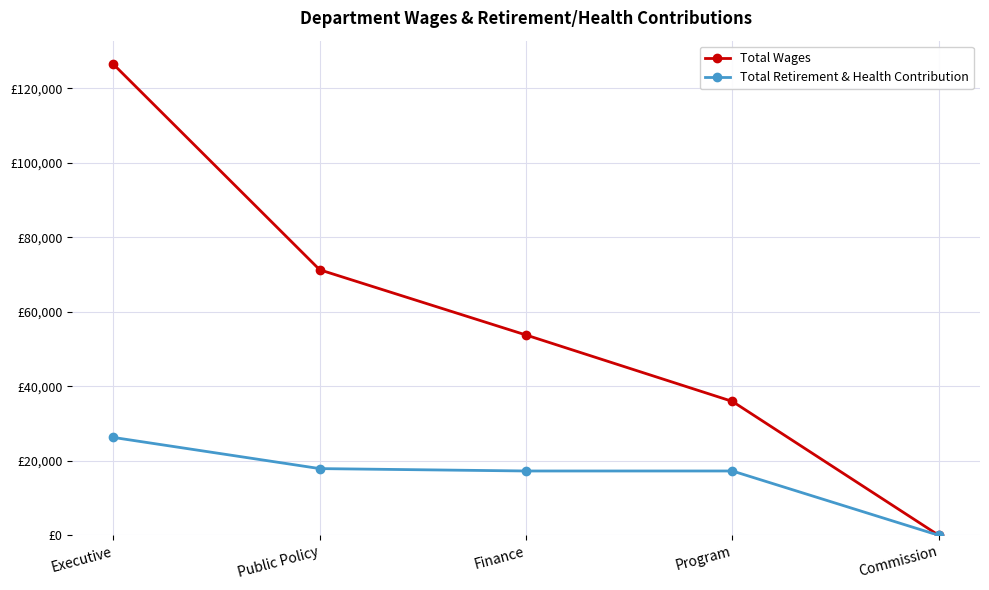

Is this an area chart (filled region under the line)?

No